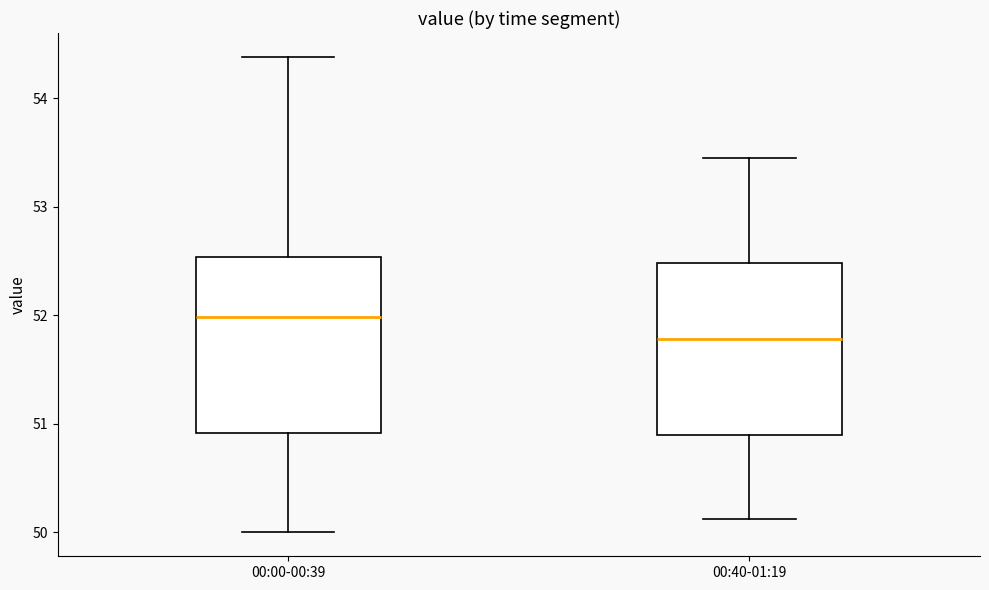

Which box has the lowest median line?

00:40-01:19